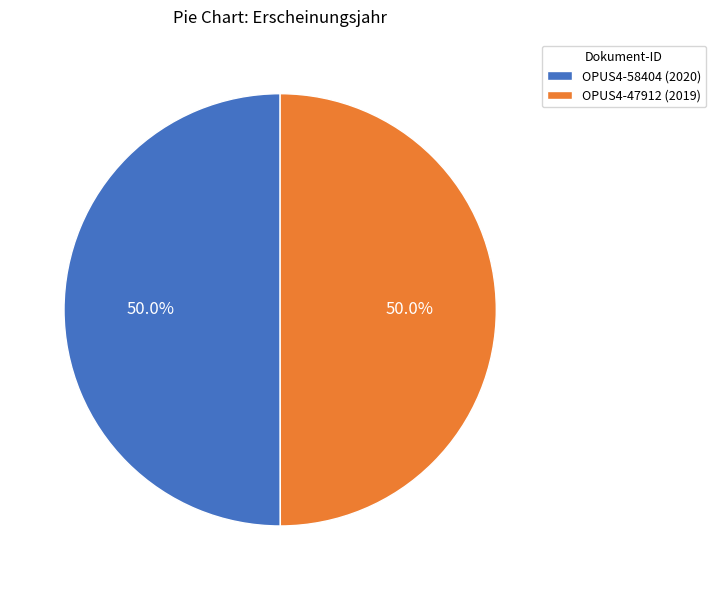

To the nearest percent, what percentage of the pie is OPUS4-47912 (2019)?

50%